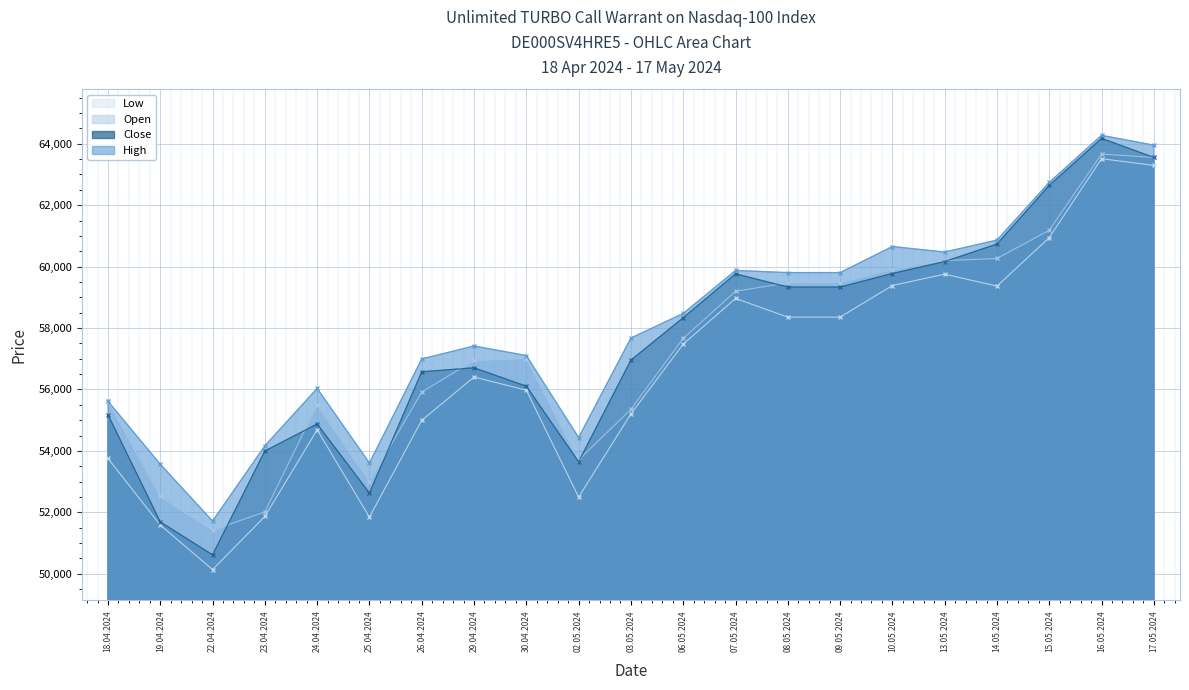

True or false: Low has a value of 58355 at 08.05.2024.

True